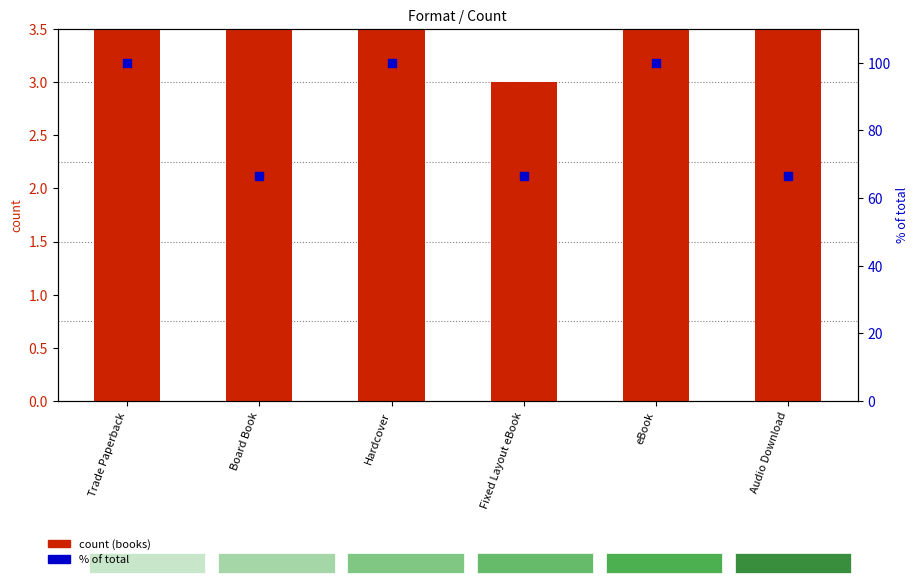

At which category is the sum across all series the highest?

Trade Paperback